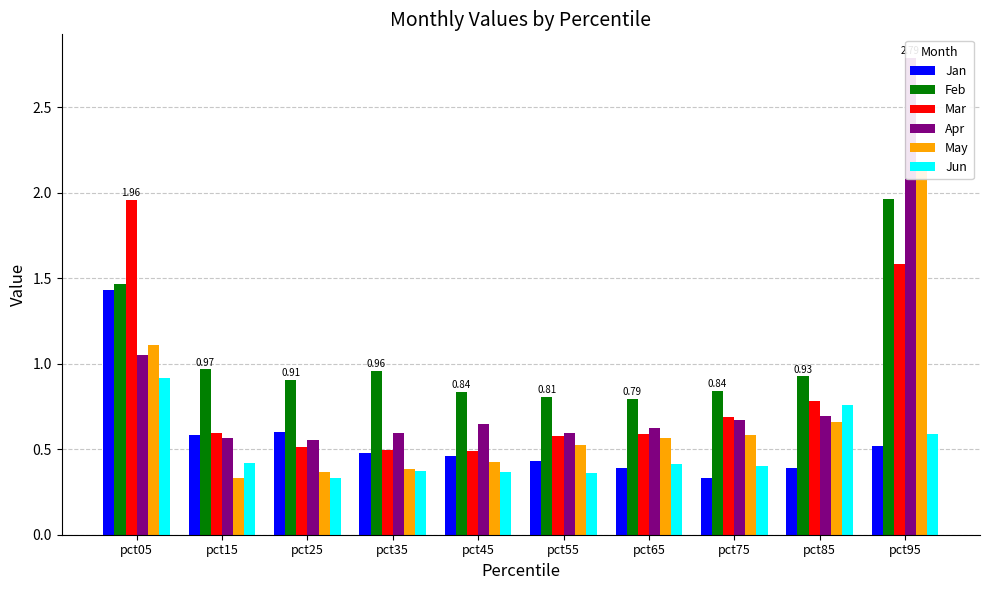

The Feb series shows 1.3 at pct85. True or false?

False